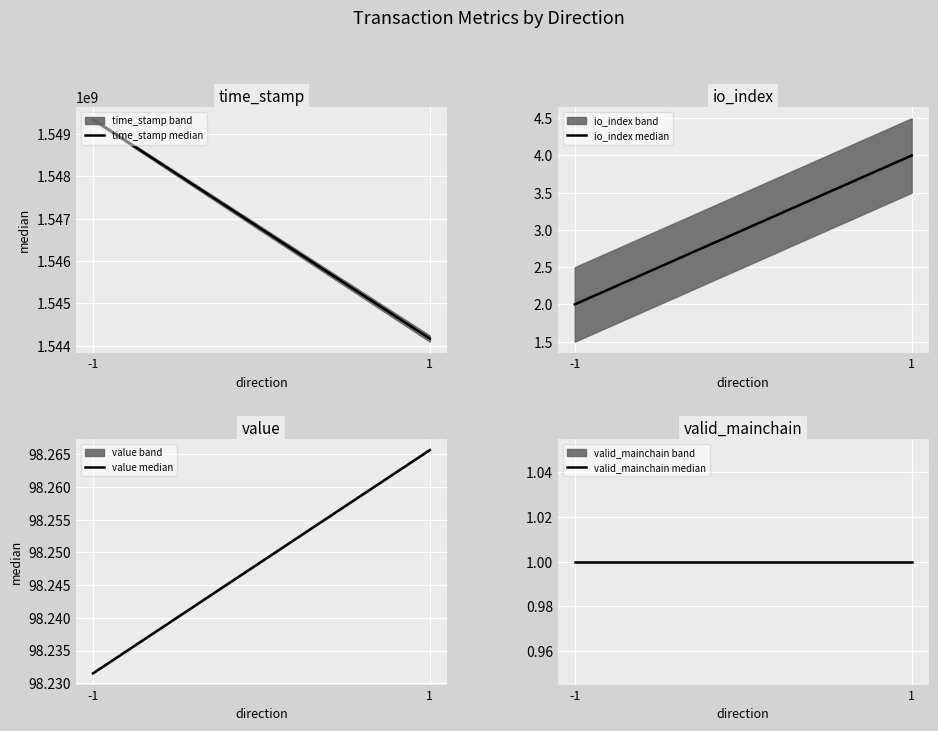

At how many categories does at least one series exceed 822657803?

2